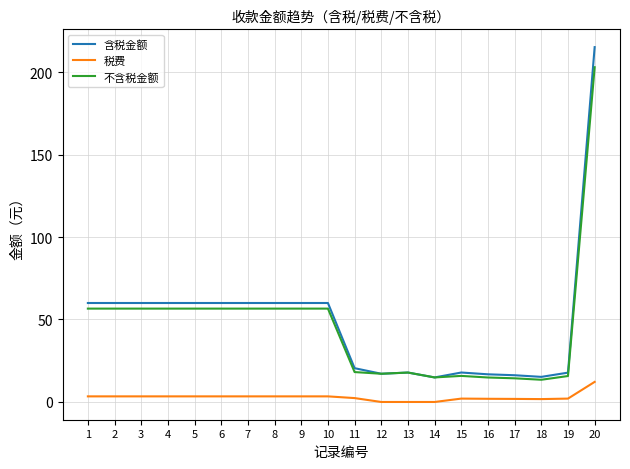

How many lines are shown in the chart?

3